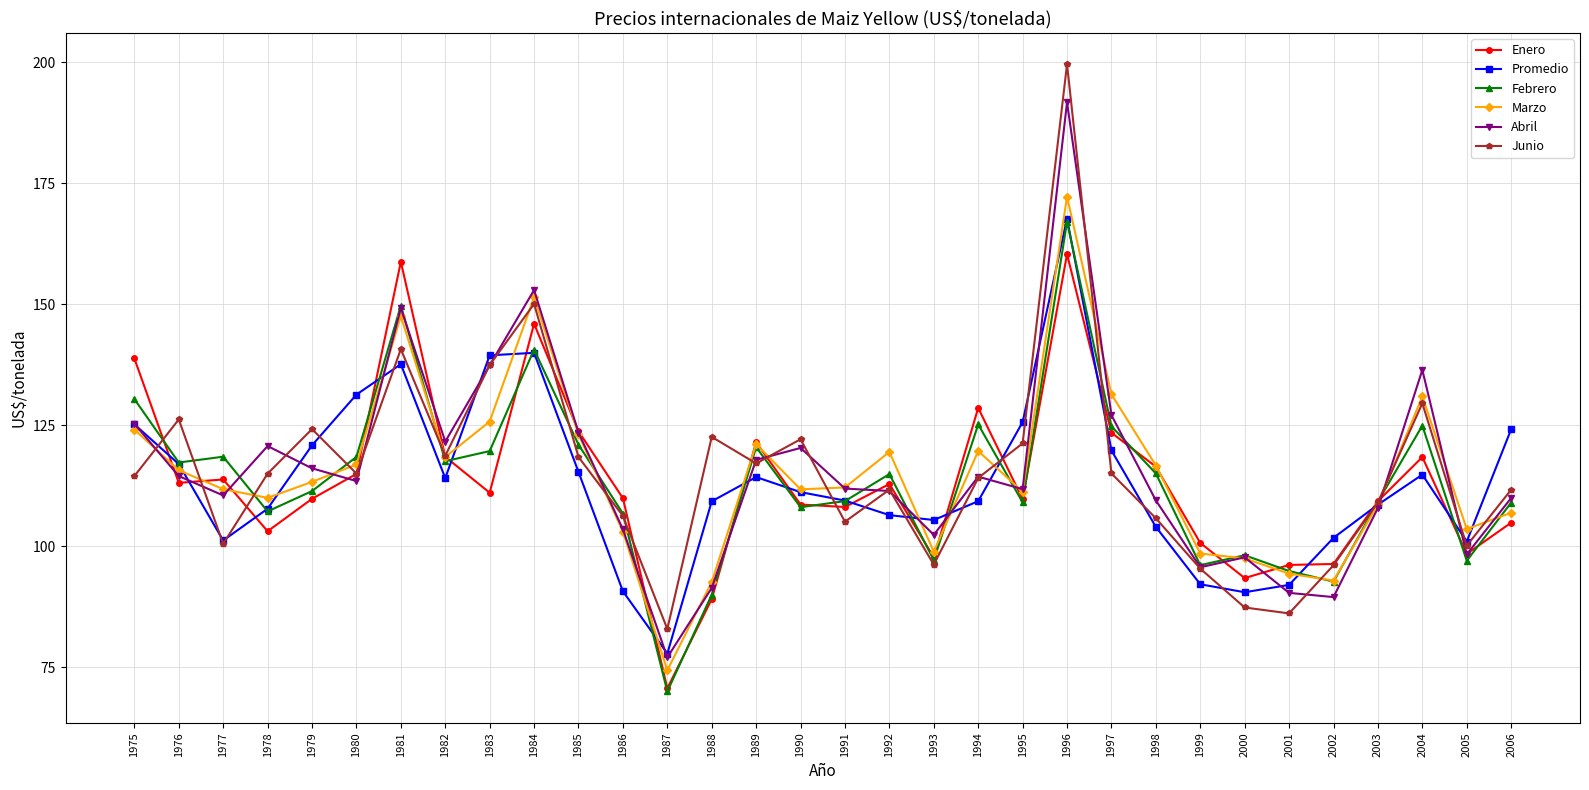

What is the highest value of the Abril series?

191.7